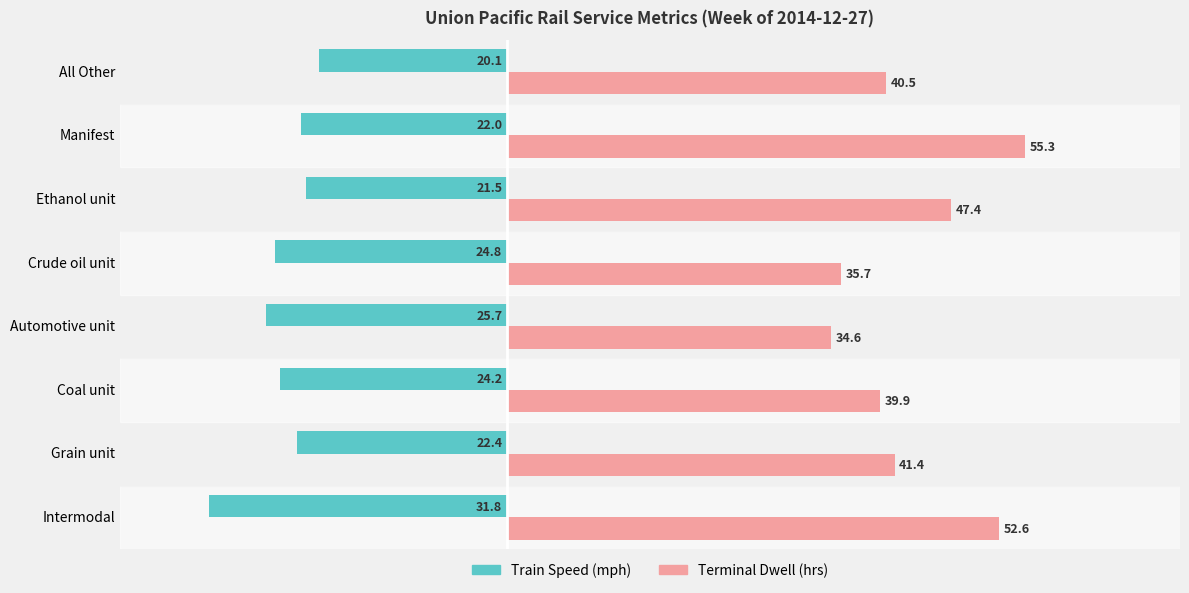

What is the difference between the highest and lowest values at Manifest?

77.3